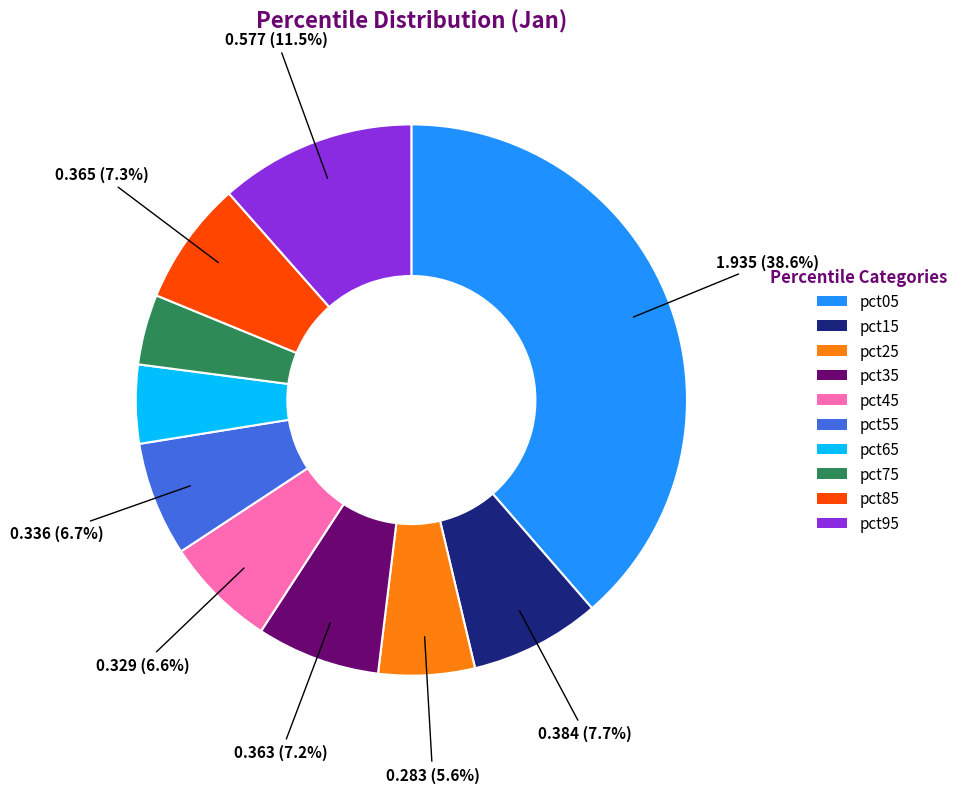

To the nearest percent, what percentage of the pie is pct55?

7%